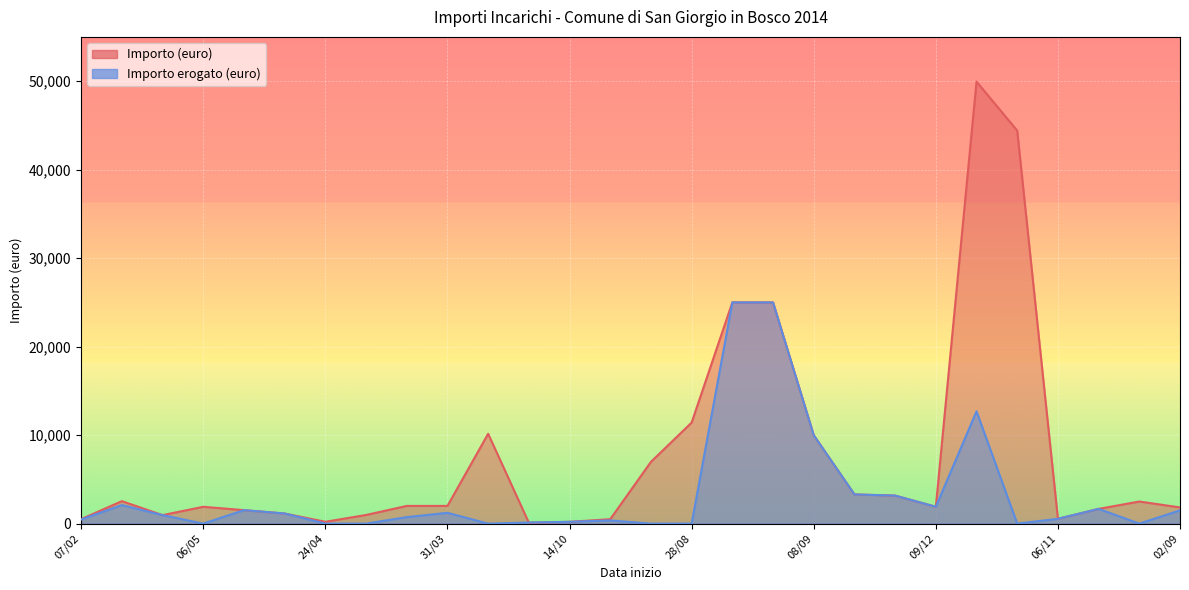

True or false: Importo erogato (euro) has more than 1 points higher than both neighbors.

True